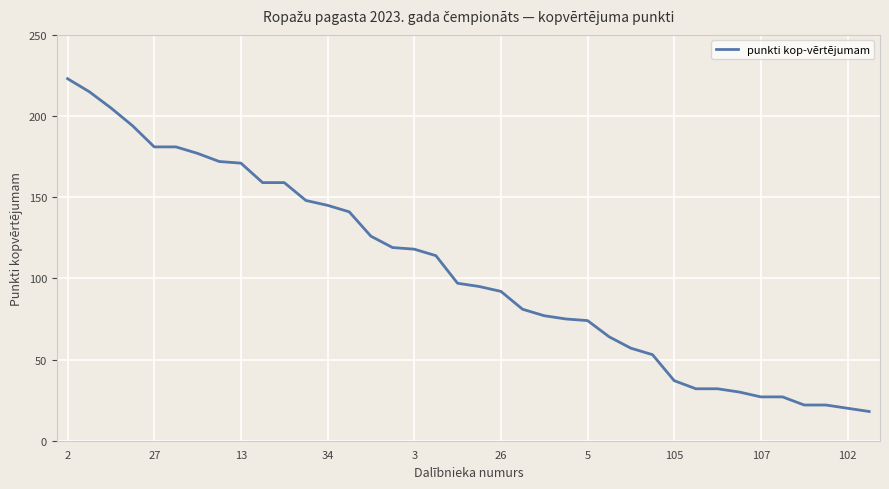

What is the difference between the maximum and minimum values?

205